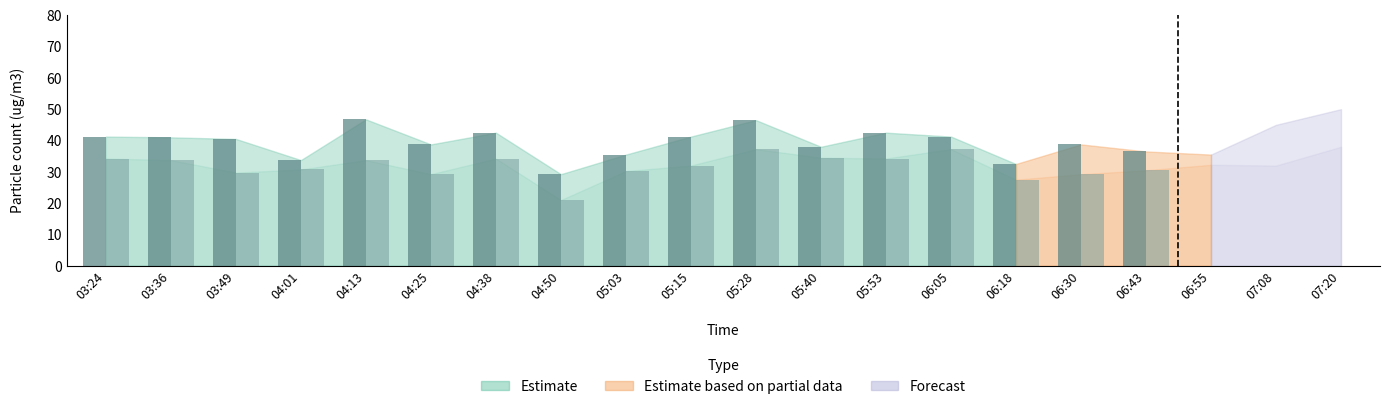

Which label corresponds to the smallest value in the chart?

04:50